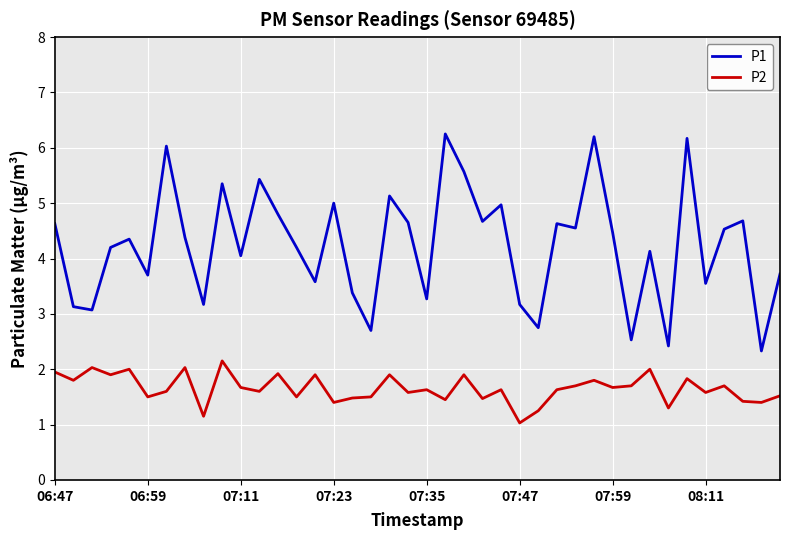

Rank the series by their maximum value, from lowest to highest.

P2, P1